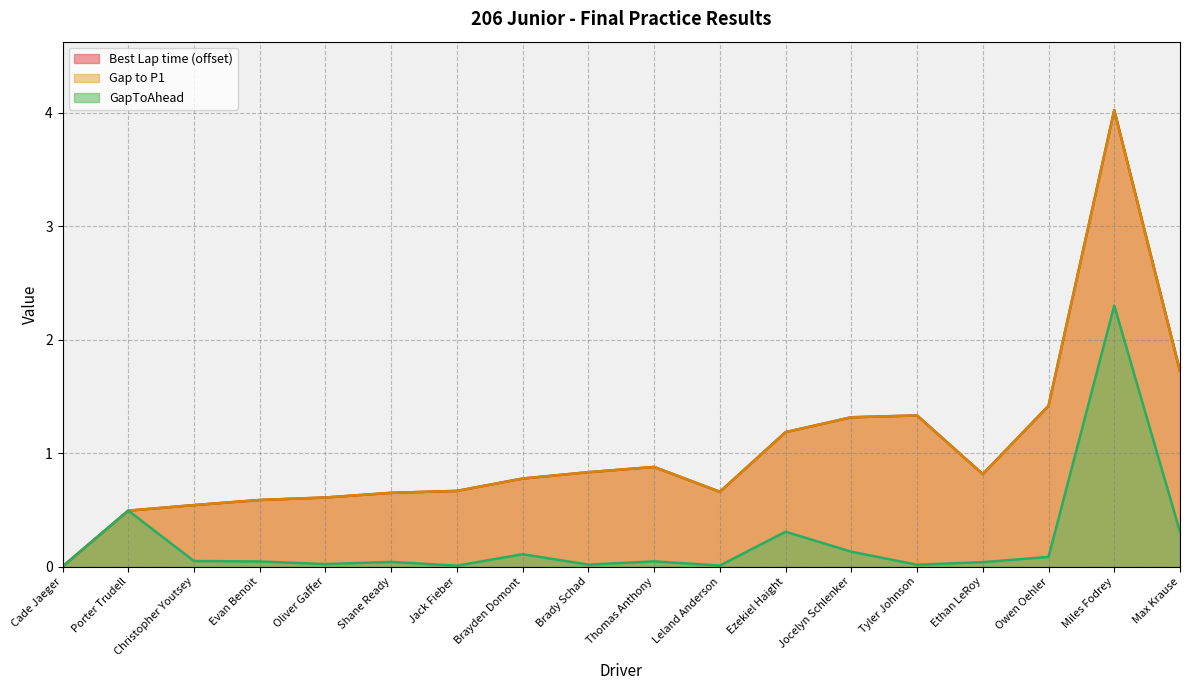

Reading right to left, transcribe all the data shown in this chart.

Best Lap time: 1.7	4.0	1.4	0.8	1.3	1.3	1.2	0.7	0.9	0.8	0.8	0.7	0.7	0.6	0.6	0.5	0.5	0.0
GapToAhead: 0.3	2.3	0.1	0.0	0.0	0.1	0.3	0.0	0.0	0.0	0.1	0.0	0.0	0.0	0.0	0.0	0.5	0.0
Gap to P1: 1.7	4.0	1.4	0.8	1.3	1.3	1.2	0.7	0.9	0.8	0.8	0.7	0.7	0.6	0.6	0.5	0.5	0.0